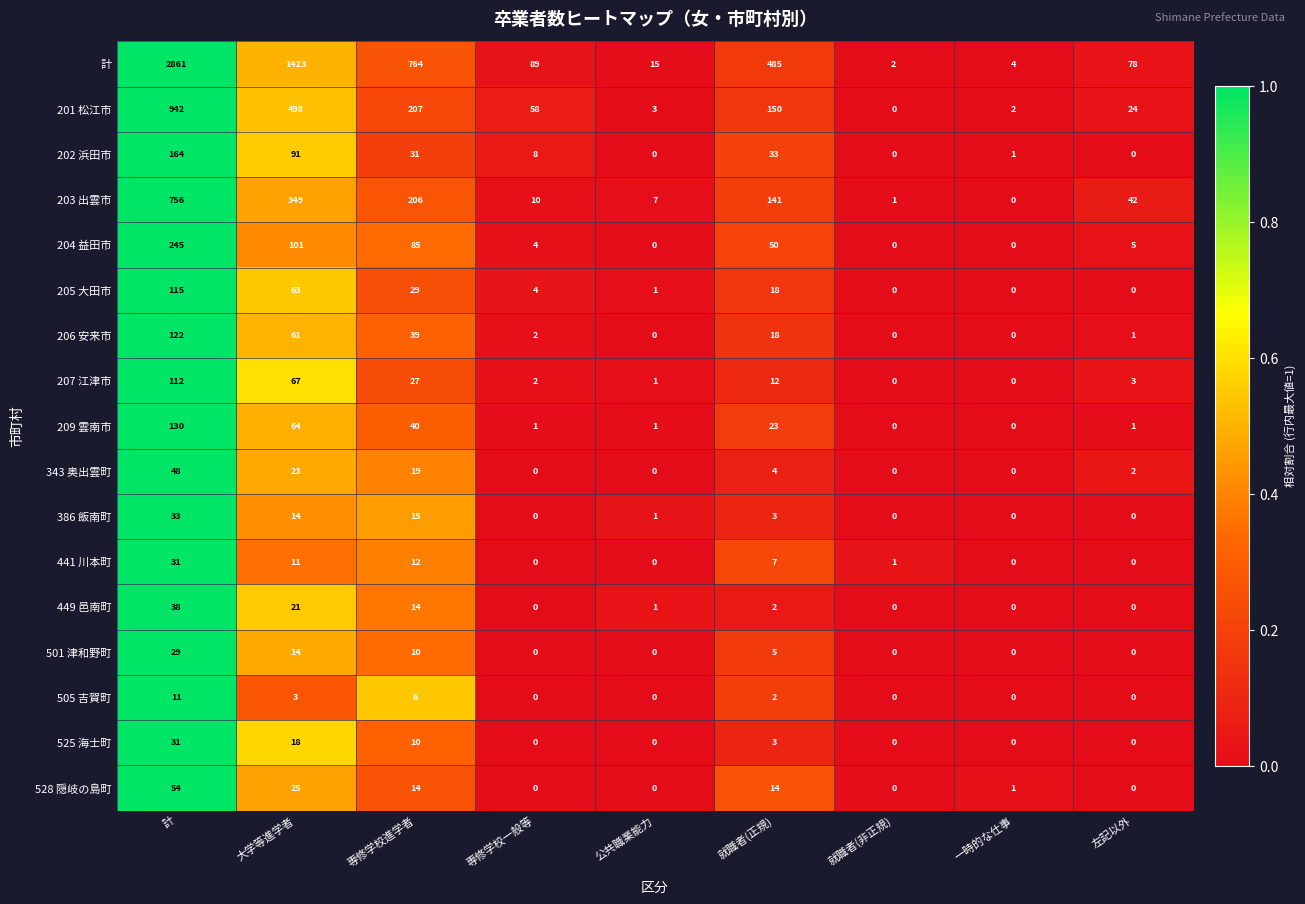

What is the difference between the maximum and second lowest values in the 343 奥出雲町 series?

48